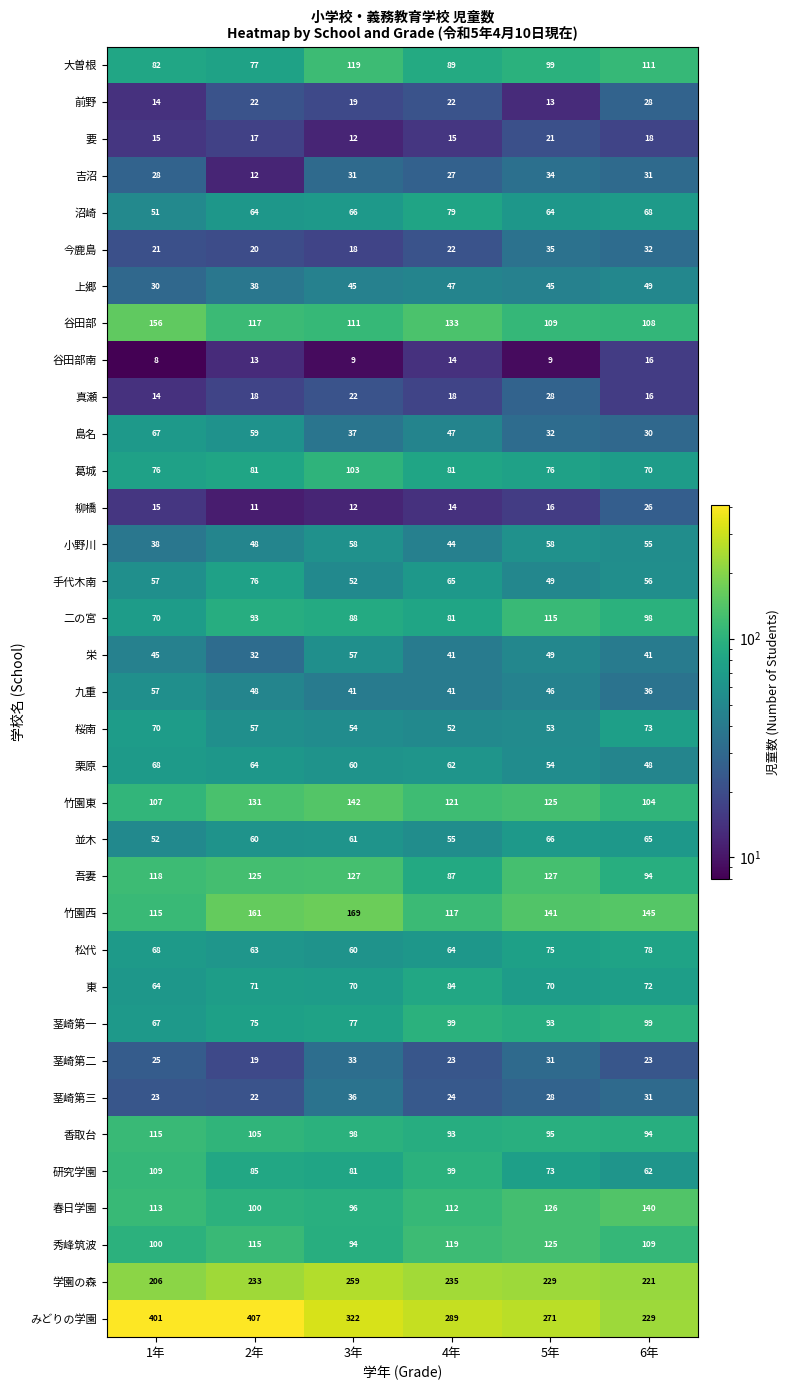

Which series has the largest total across all categories?

みどりの学園